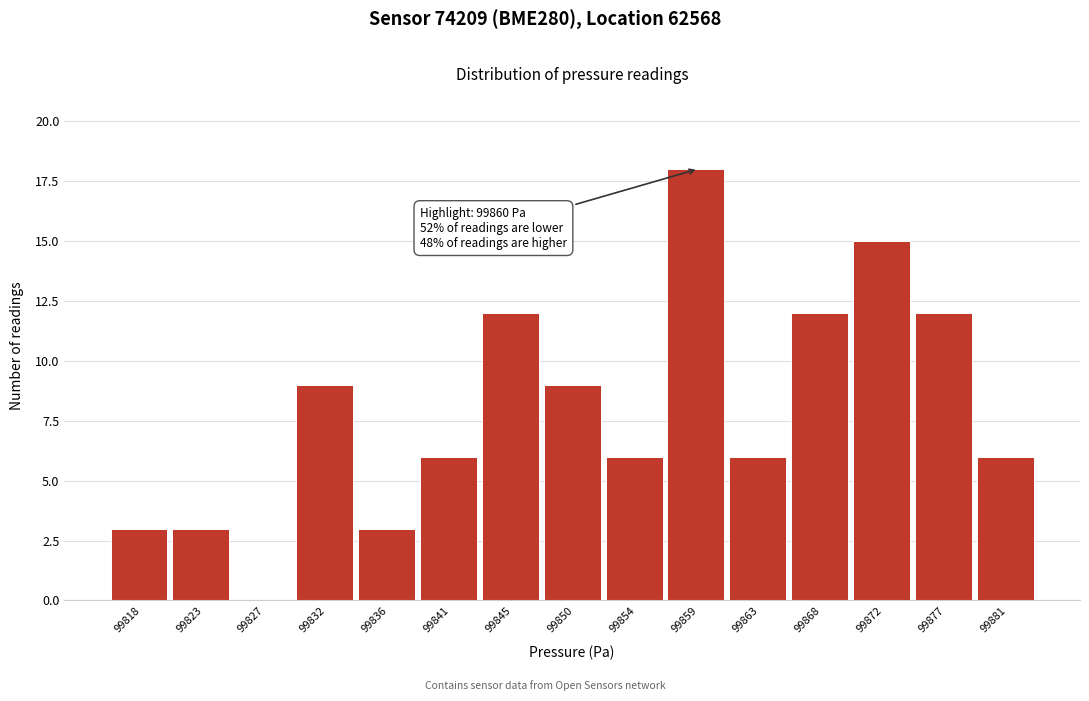

Reading left to right, what are all the values shown in this chart?

99818=3	99823=3	99827=0	99832=9	99836=3	99841=6	99845=12	99850=9	99854=6	99859=18	99863=6	99868=12	99872=15	99877=12	99881=6